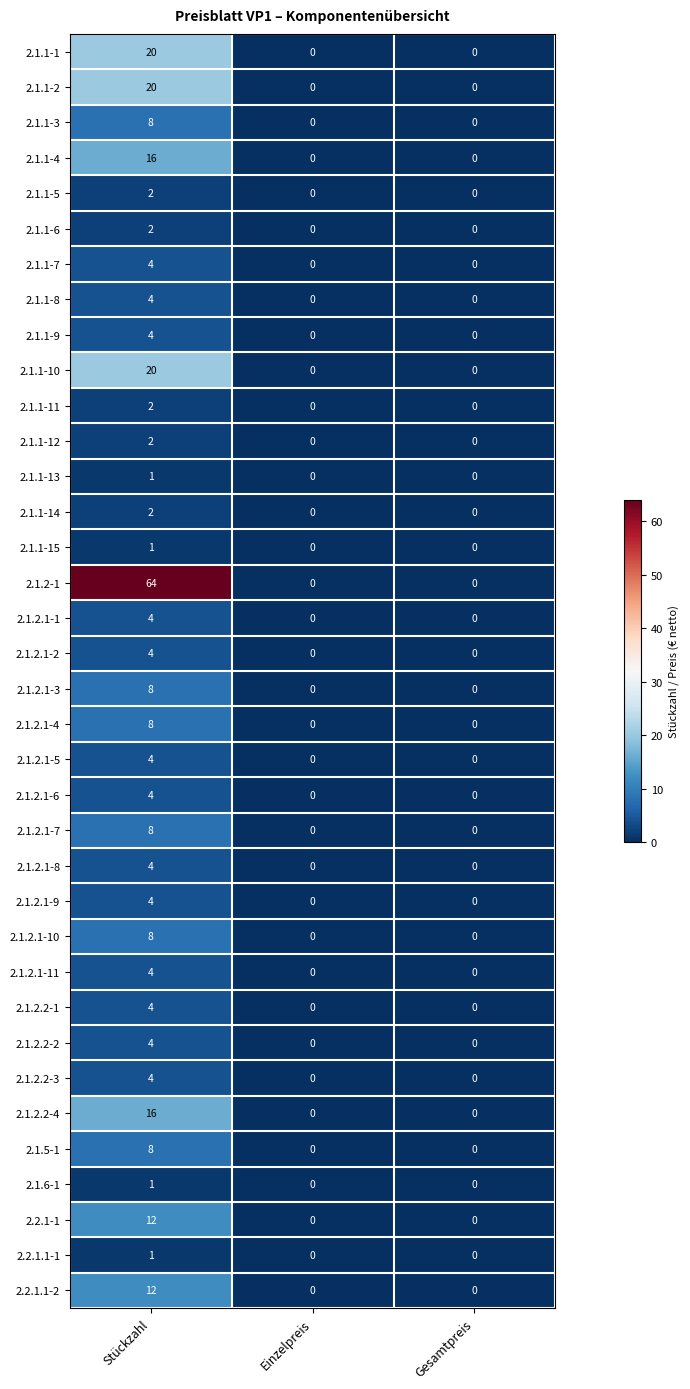

The value of 2.1.2.2-2 at Einzelpreis is 2. True or false?

False